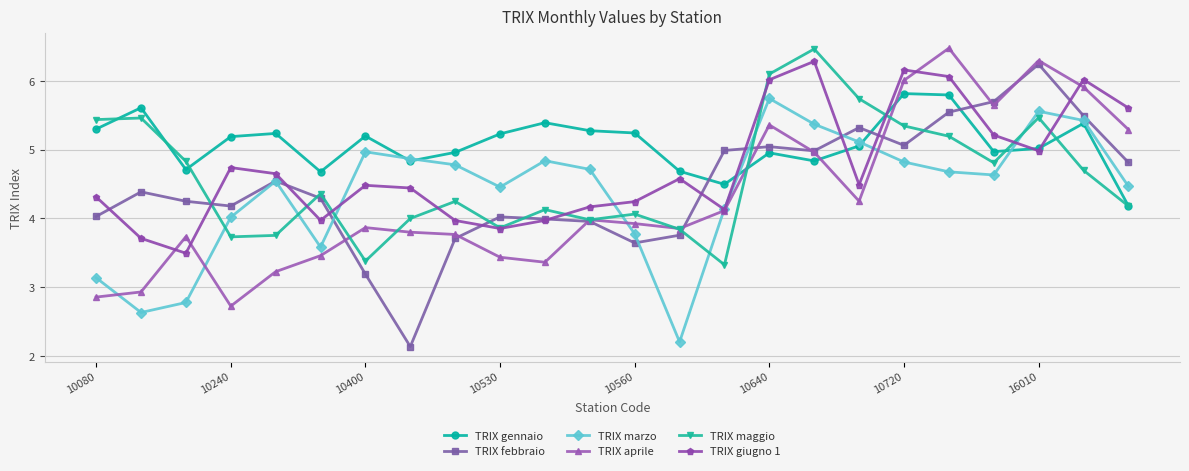

Which series has the largest total across all categories?

TRIX gennaio